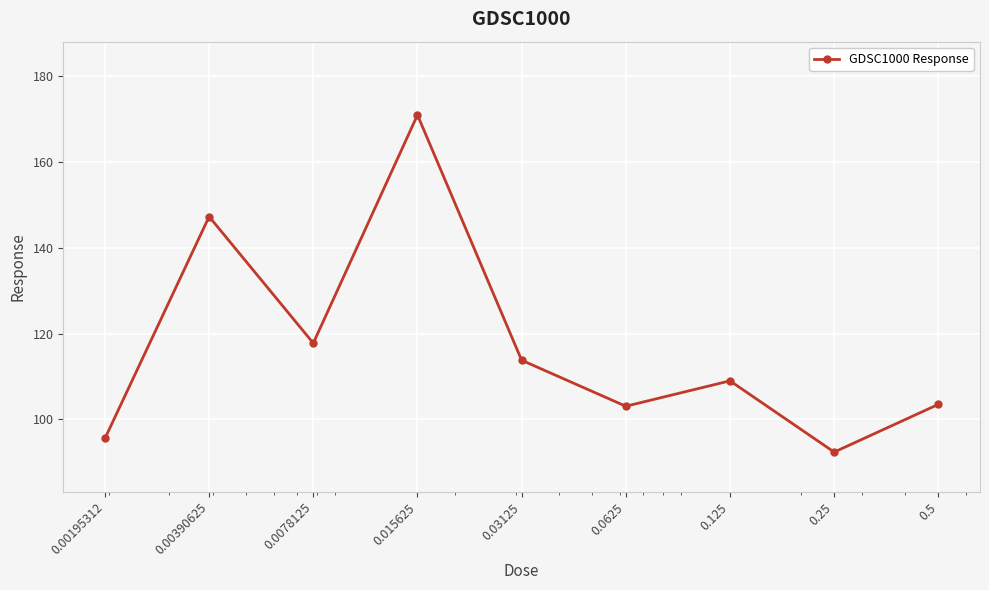

Is this an area chart (filled region under the line)?

No